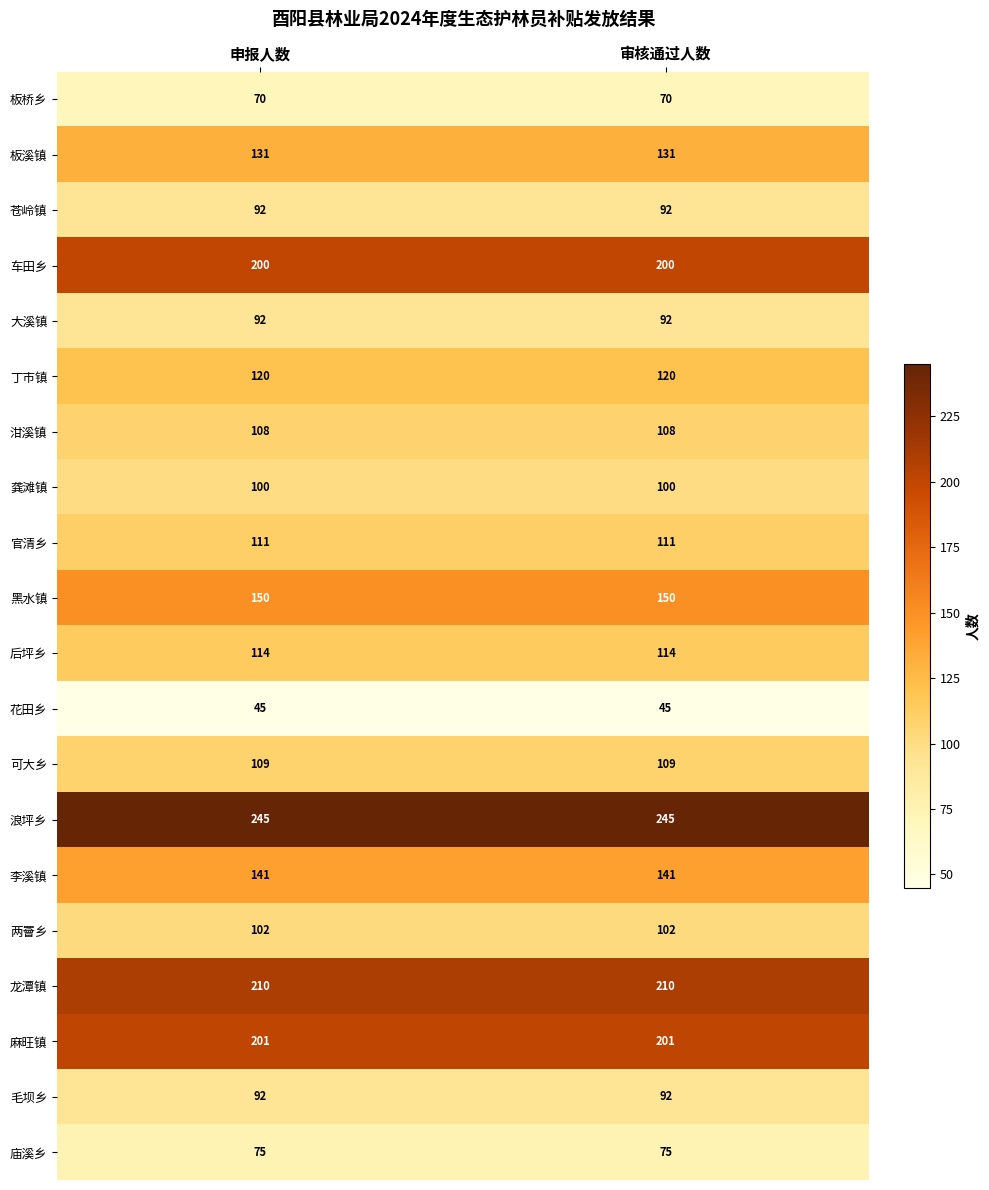

What is the greatest value displayed?

245